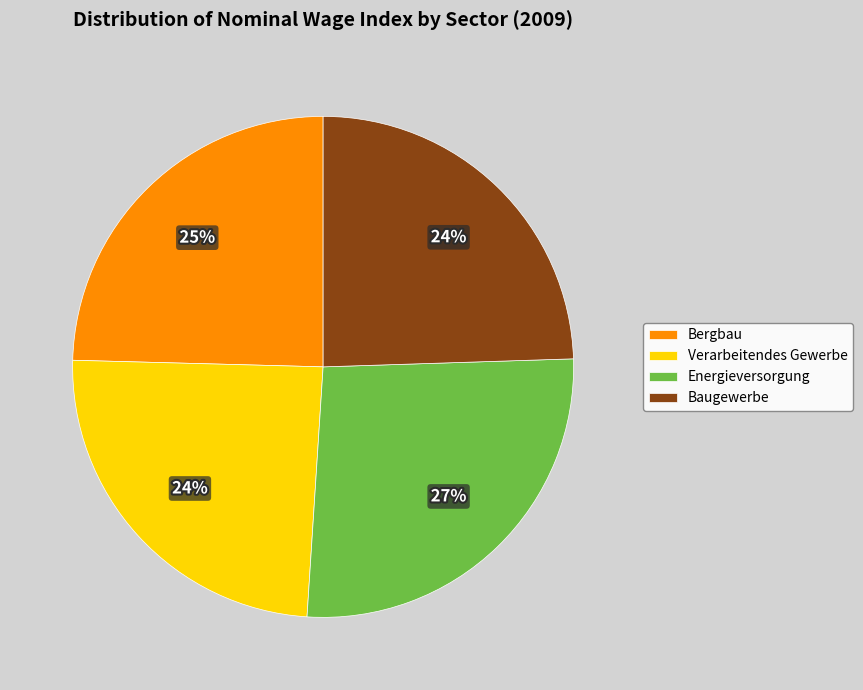

Do Baugewerbe and Energieversorgung together represent more than half of the pie?

Yes